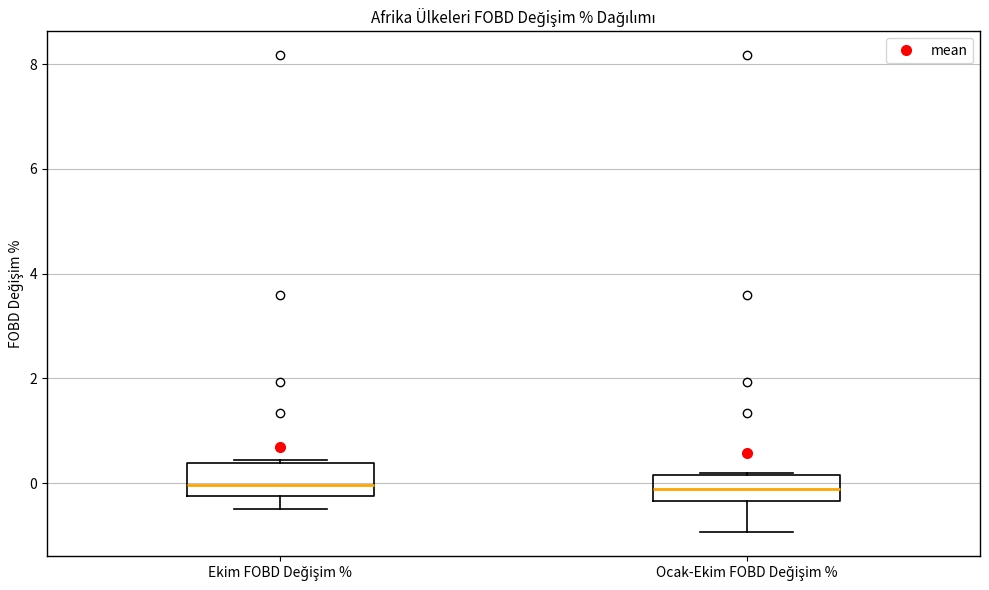

Reading left to right, transcribe this box plot: for each box, give where its median line is, the range the box spans, and where its two whiskers end, as read against the y-axis. The values are not printed on the chart, so give them approximately, as read against the axis.

Ekim FOBD Değişim %: median 0.0, box -0.2 to 0.4, whiskers -0.4 to 0.4
Ocak-Ekim FOBD Değişim %: median -0.2, box -0.4 to 0.2, whiskers -1.0 to 0.2